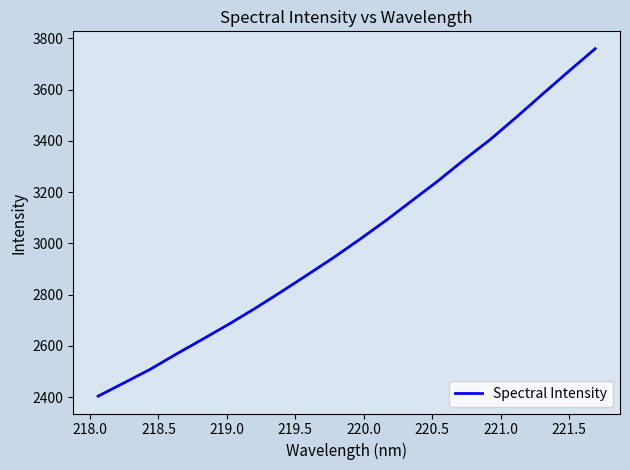

What is the difference between the maximum and minimum values?

1355.9